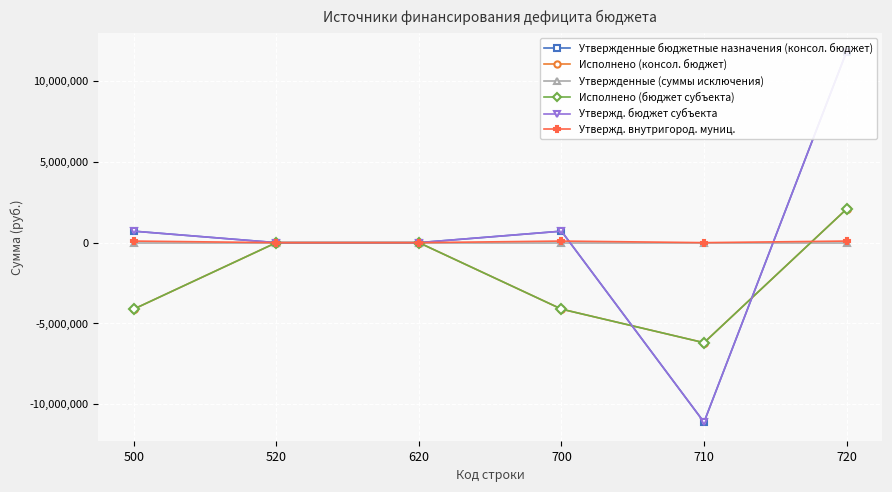

What is the value of the Утвержденные бюджетные назначения (консол. бюджет) point at the 5th from the left?

-11117000.0